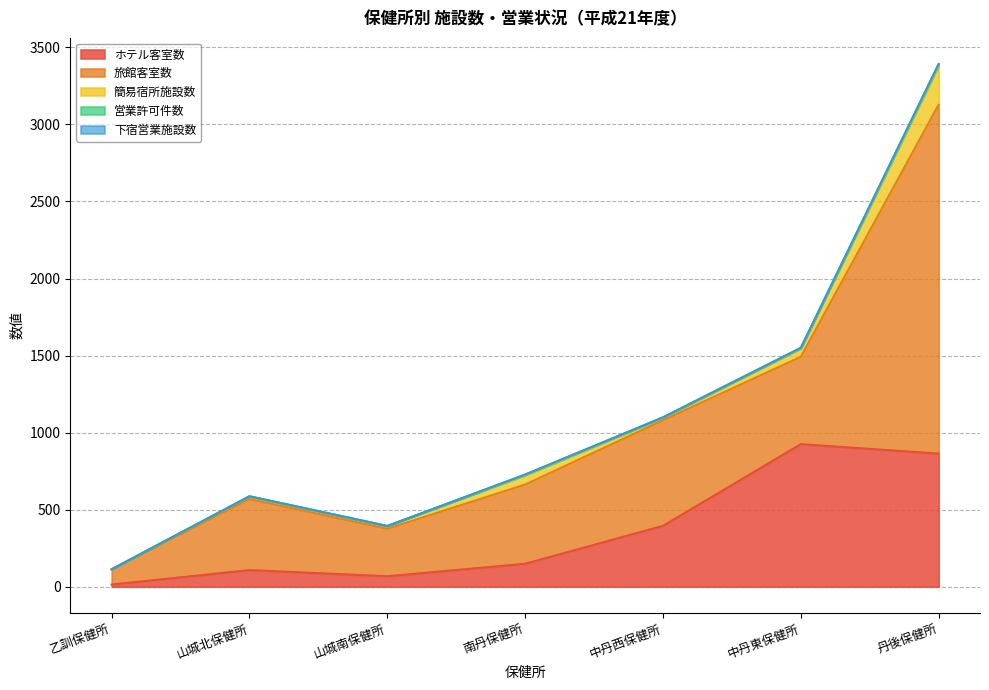

List the labels in order of ホテル客室数 value, largest first.

中丹東保健所, 丹後保健所, 中丹西保健所, 南丹保健所, 山城北保健所, 山城南保健所, 乙訓保健所